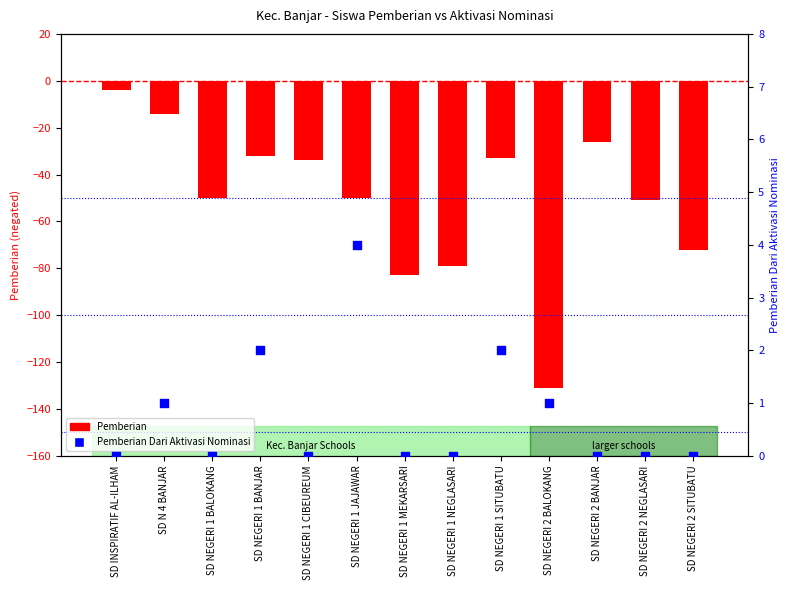

Which series reaches the maximum Y coordinate?

Pemberian Dari Aktivasi Nominasi